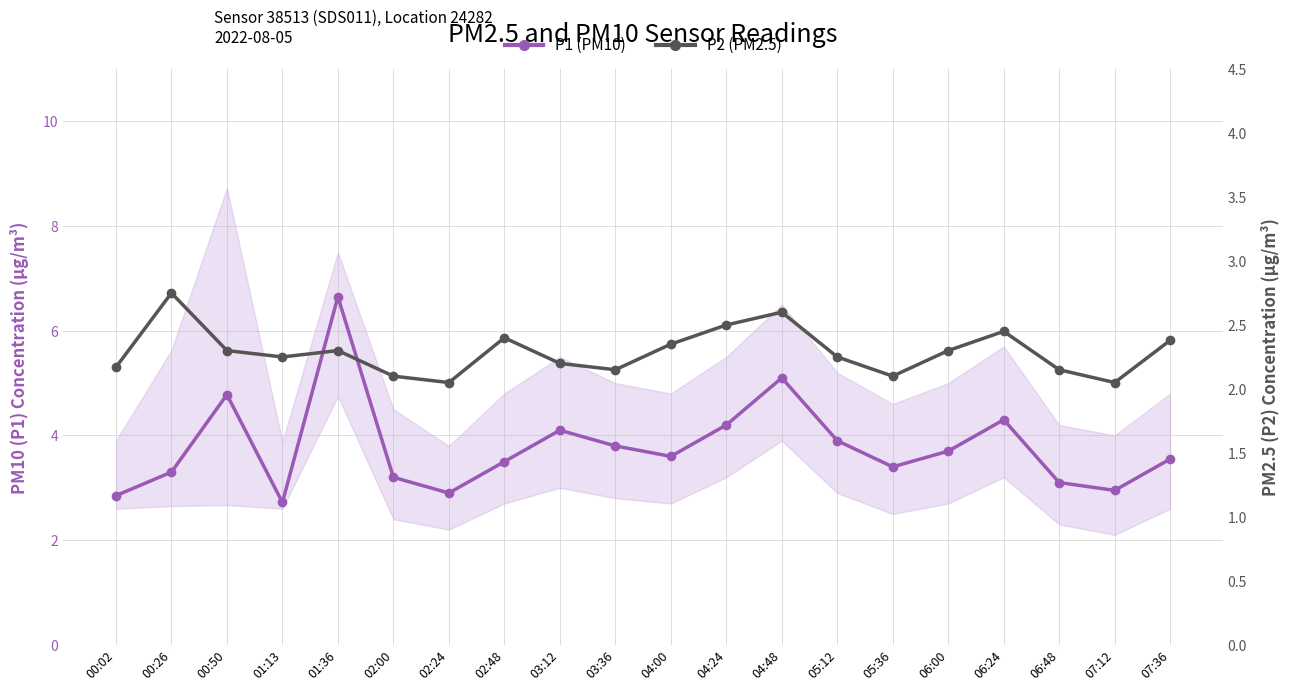

True or false: P2 (PM2.5) and P1 (PM10) cross at least once.

False